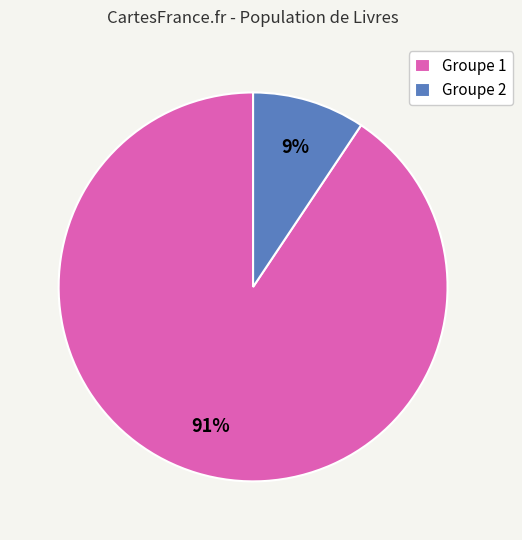

To the nearest percent, what is the average slice percentage?

50%